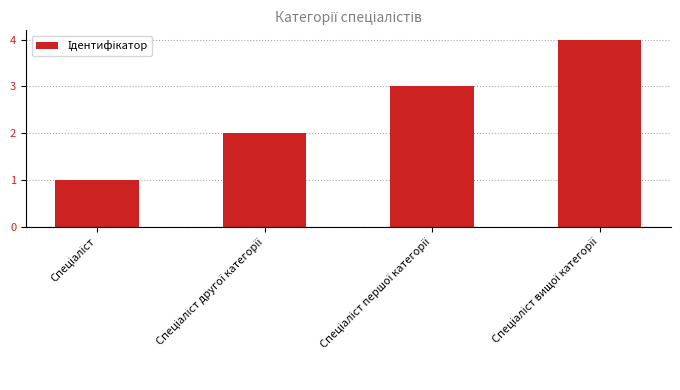

What is the sum of all values?

10